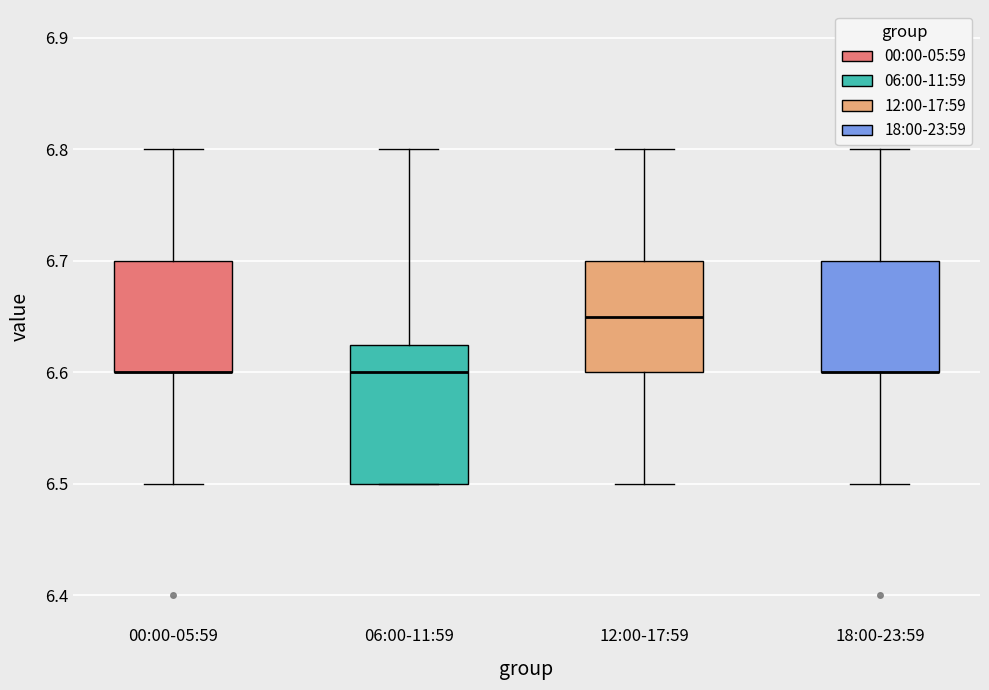

Reading left to right, transcribe this box plot: for each box, give where its median line is, the range the box spans, and where its two whiskers end, as read against the y-axis. The values are not printed on the chart, so give them approximately, as read against the axis.

00:00-05:59: median 6.60 (drawn on the box's lower edge), box 6.60 to 6.70, whiskers 6.50 to 6.80
06:00-11:59: median 6.60, box 6.50 to 6.63, whiskers 6.50 to 6.80
12:00-17:59: median 6.65, box 6.60 to 6.70, whiskers 6.50 to 6.80
18:00-23:59: median 6.60 (drawn on the box's lower edge), box 6.60 to 6.70, whiskers 6.50 to 6.80